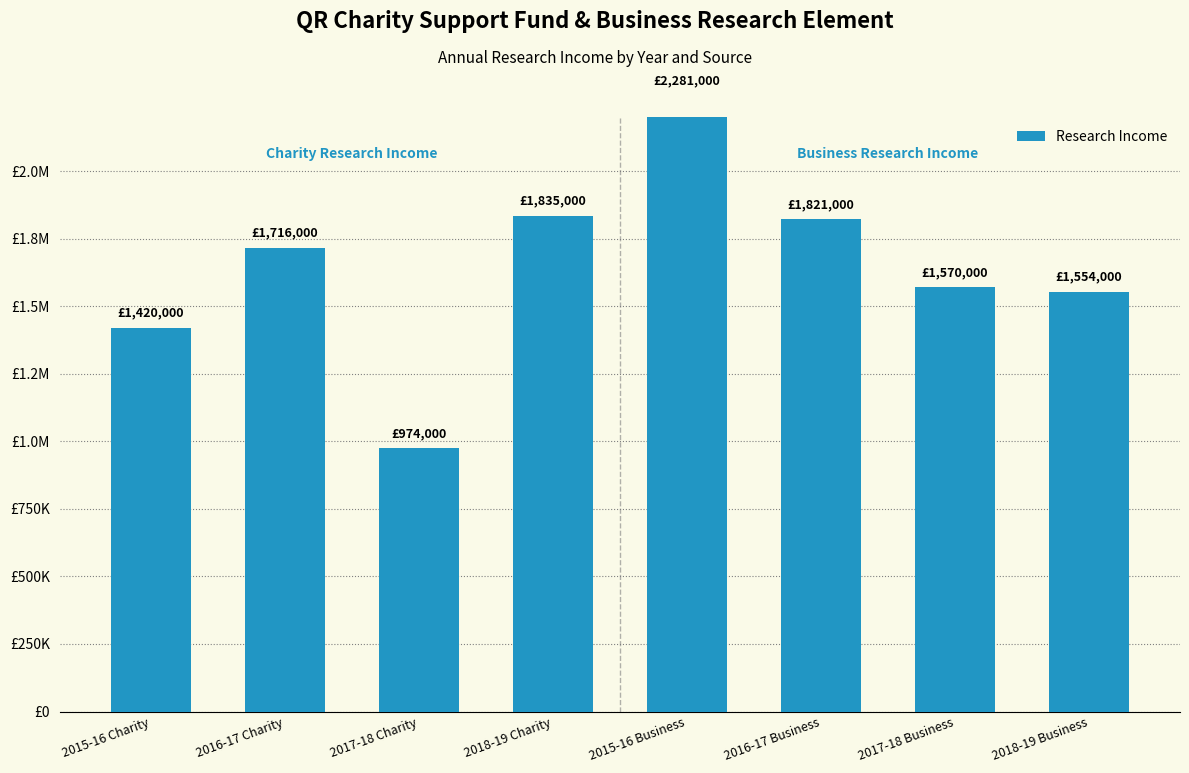

What is the label of the 4th bar from the right?

2015-16 Business